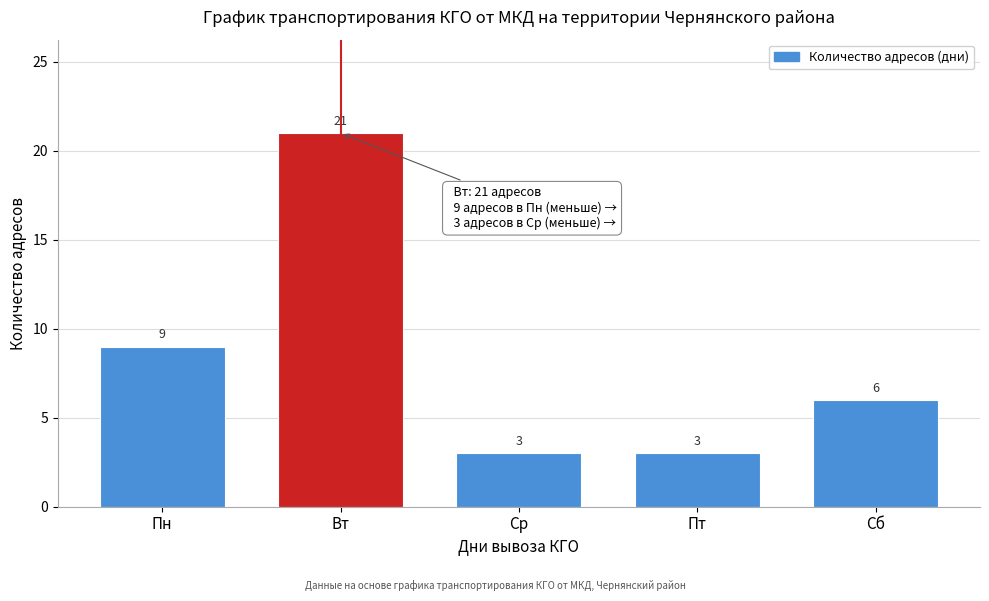

Reading left to right, what are all the values shown in this chart?

Пн=9	Вт=21	Ср=3	Пт=3	Сб=6